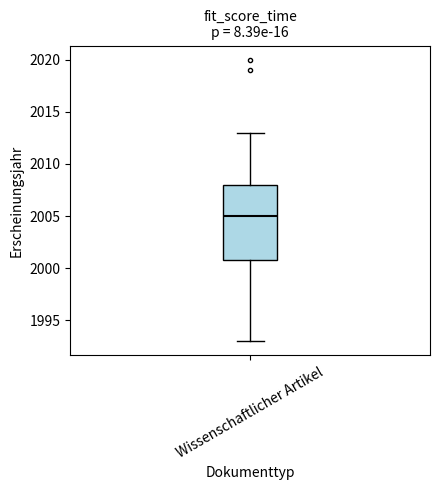

Read this box plot against the y-axis: the position of the median line, the range covered by the box, and the ends of both whiskers. The values are not printed on the chart, so give them approximately, as read against the axis.

median 2005, box 2001 to 2008, whiskers 1993 to 2013